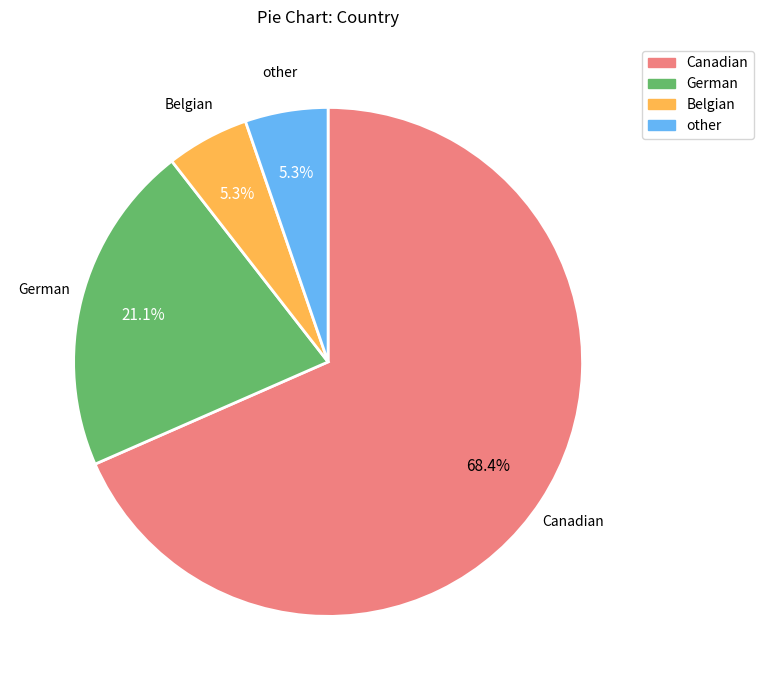

Do German and Belgian together represent more than half of the pie?

No